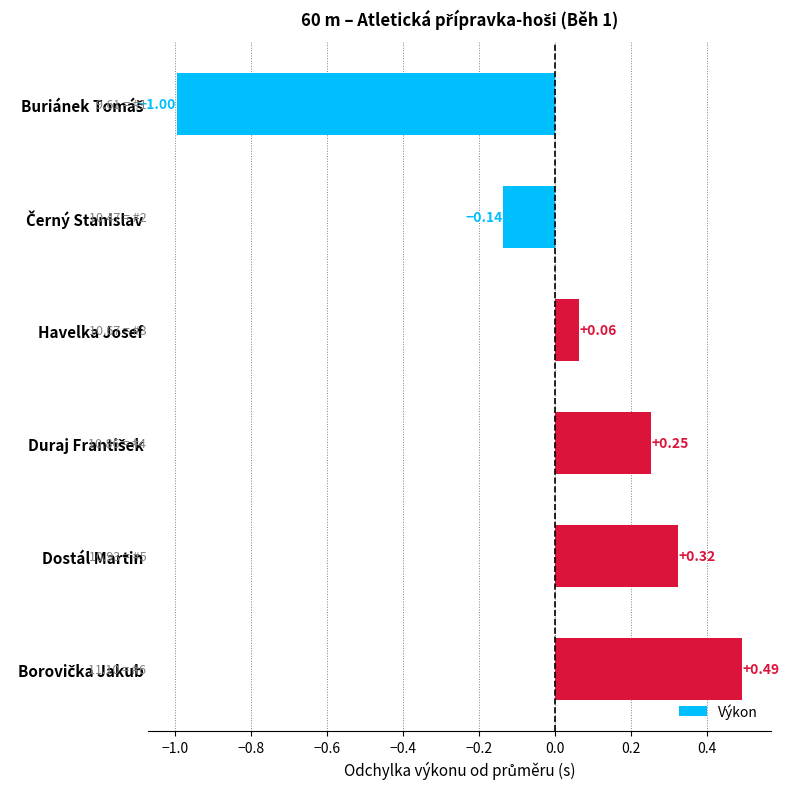

At which label is the value closest to 0?

Havelka Josef